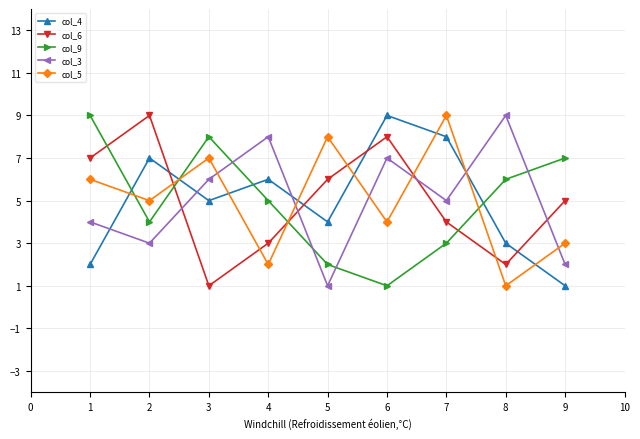

Which series changed the most between 5 and 6?

col_3